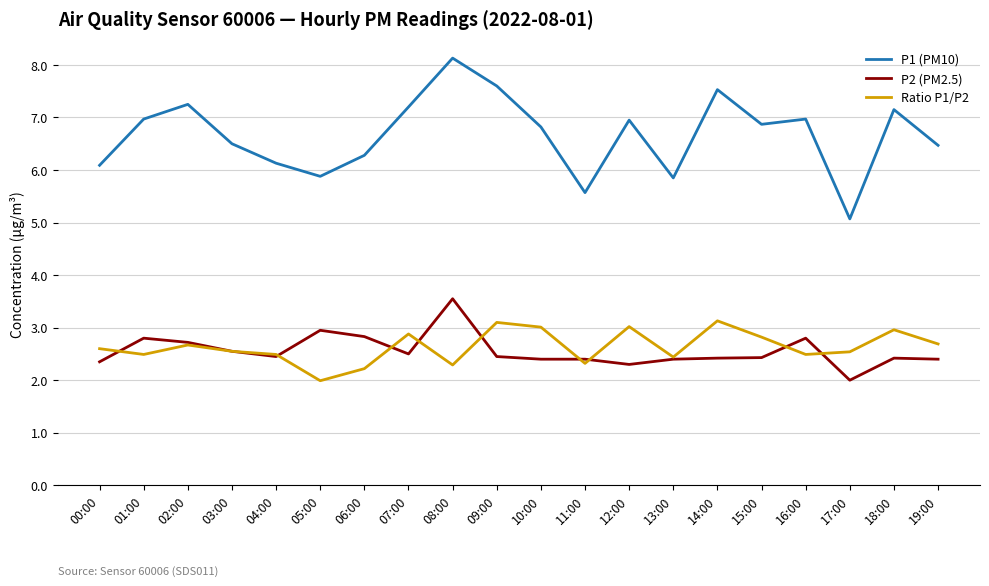

At 01:00, list the series in order from largest to smallest.

P1 (PM10), P2 (PM2.5), Ratio P1/P2